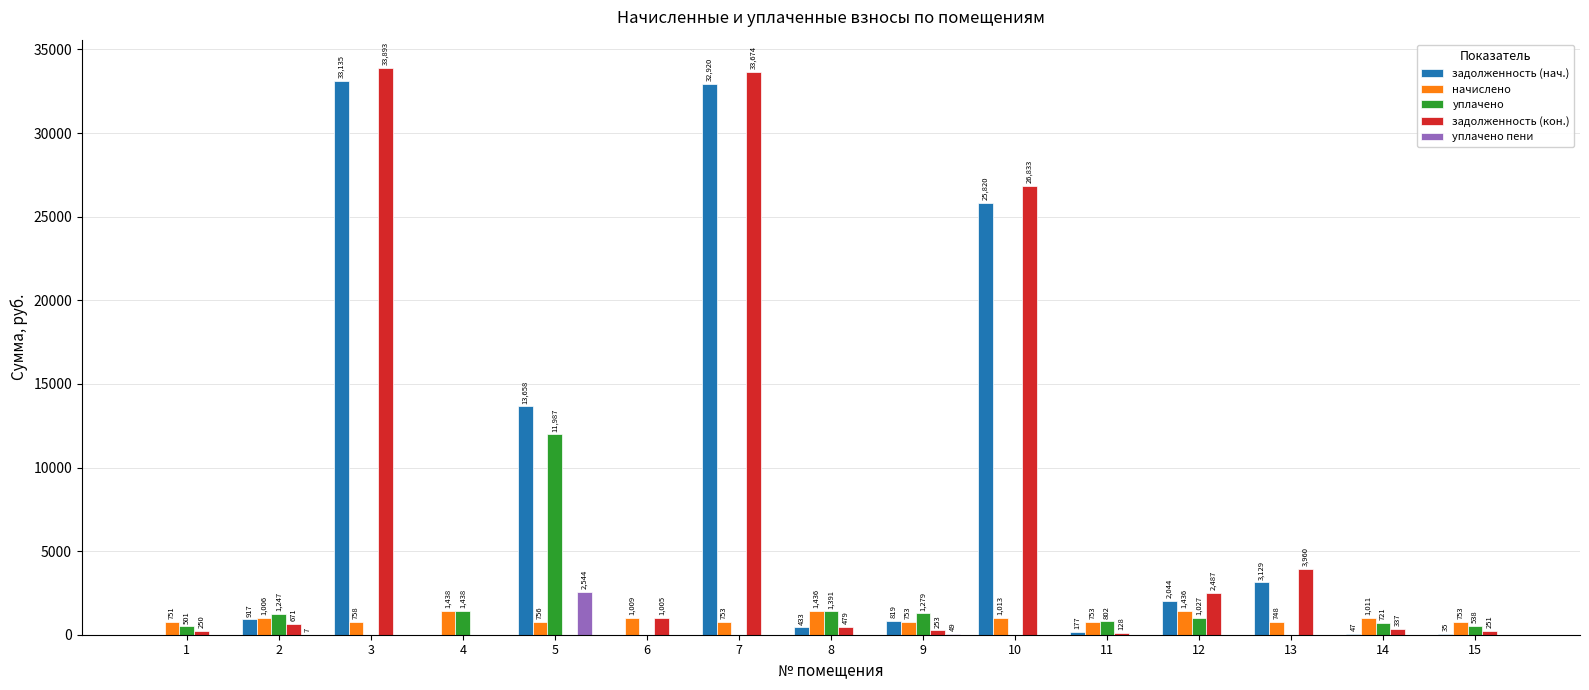

At which category is the sum across all series the highest?

3